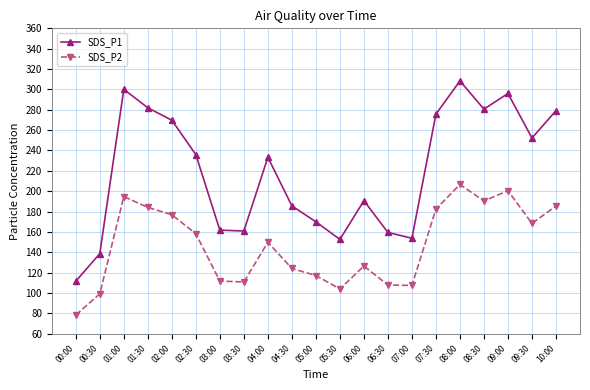

What is the total value across all series at 09:30?

420.6